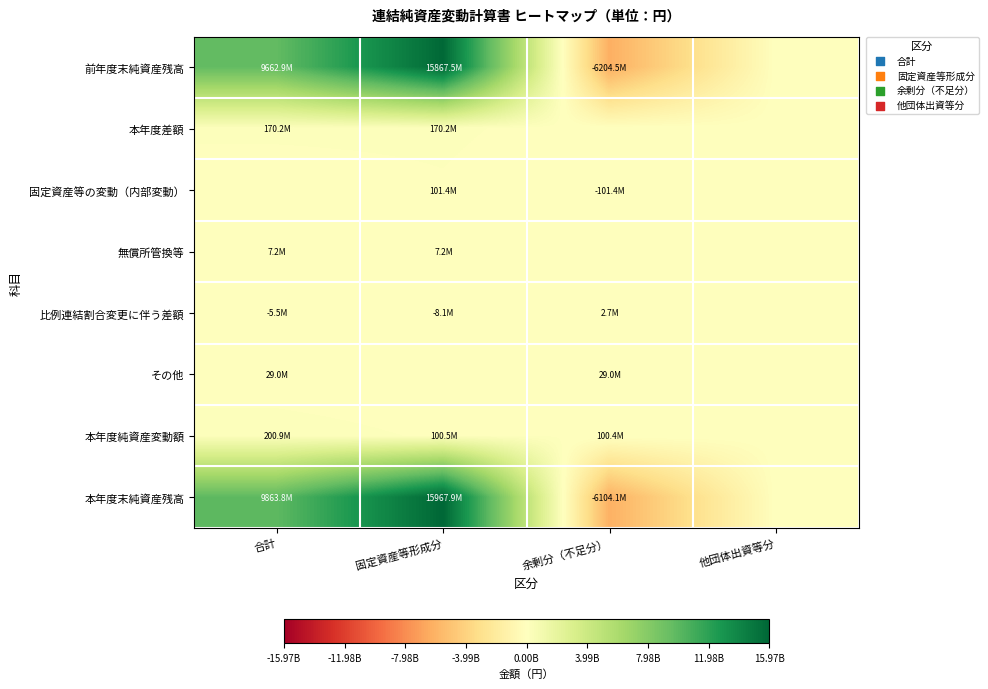

Reading right to left, what are all the values shown in this chart?

前年度末純資産残高: 他団体出資等分=0	余剰分（不足分）=-6204522014	固定資産等形成分=15867453356	合計=9662931342
本年度差額: 他団体出資等分=0	余剰分（不足分）=0	固定資産等形成分=170199792	合計=170199792
固定資産等の変動（内部変動）: 他団体出資等分=0	余剰分（不足分）=-101394033	固定資産等形成分=101394033	合計=0
無償所管換等: 他団体出資等分=0	余剰分（不足分）=0	固定資産等形成分=7224672	合計=7224672
比例連結割合変更に伴う差額: 他団体出資等分=0	余剰分（不足分）=2652339	固定資産等形成分=-8140234	合計=-5487895
その他: 他団体出資等分=0	余剰分（不足分）=28977486	固定資産等形成分=0	合計=28977486
本年度純資産変動額: 他団体出資等分=0	余剰分（不足分）=100435584	固定資産等形成分=100478471	合計=200914055
本年度末純資産残高: 他団体出資等分=0	余剰分（不足分）=-6104086430	固定資産等形成分=15967931827	合計=9863845397